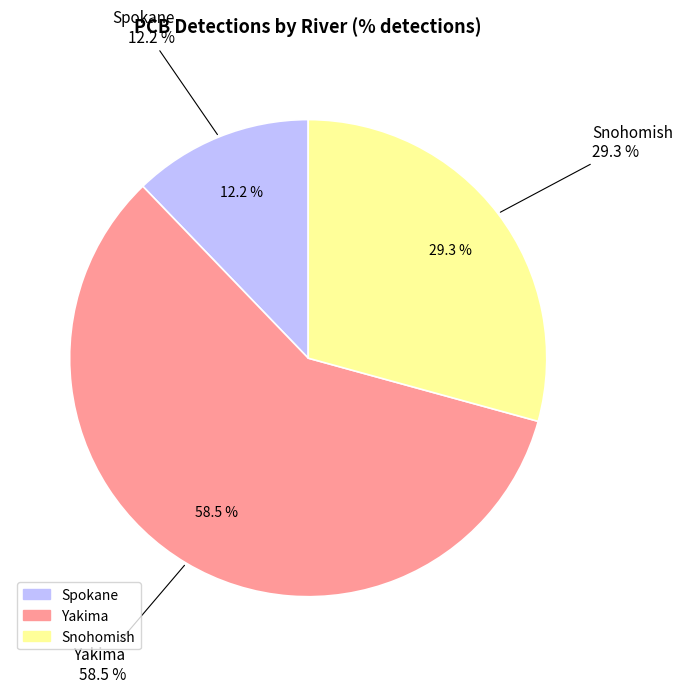

How many slices are in this pie chart?

3